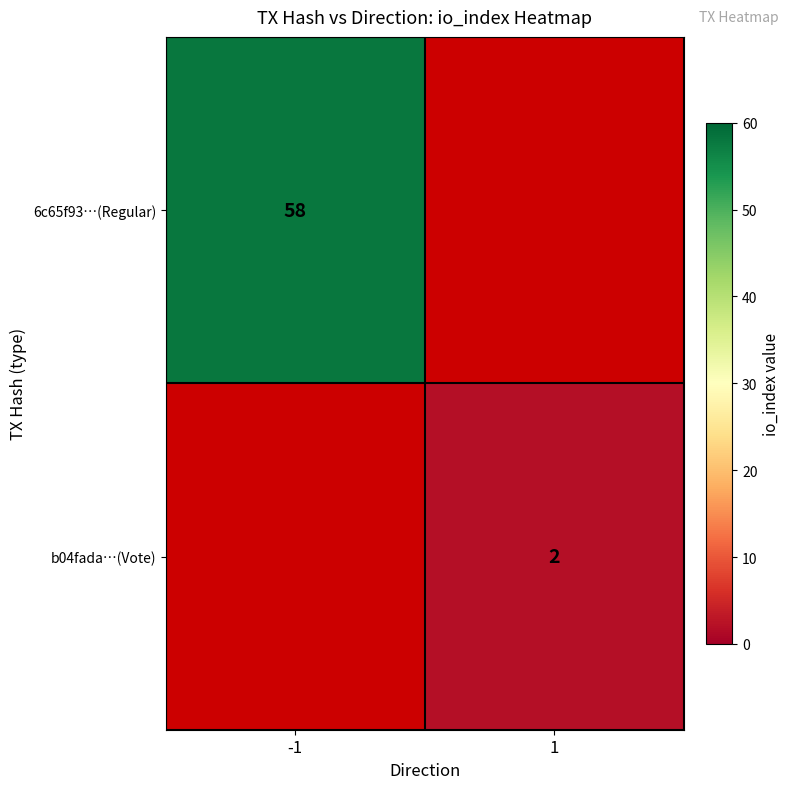

At how many categories does at least one series exceed 24?

1